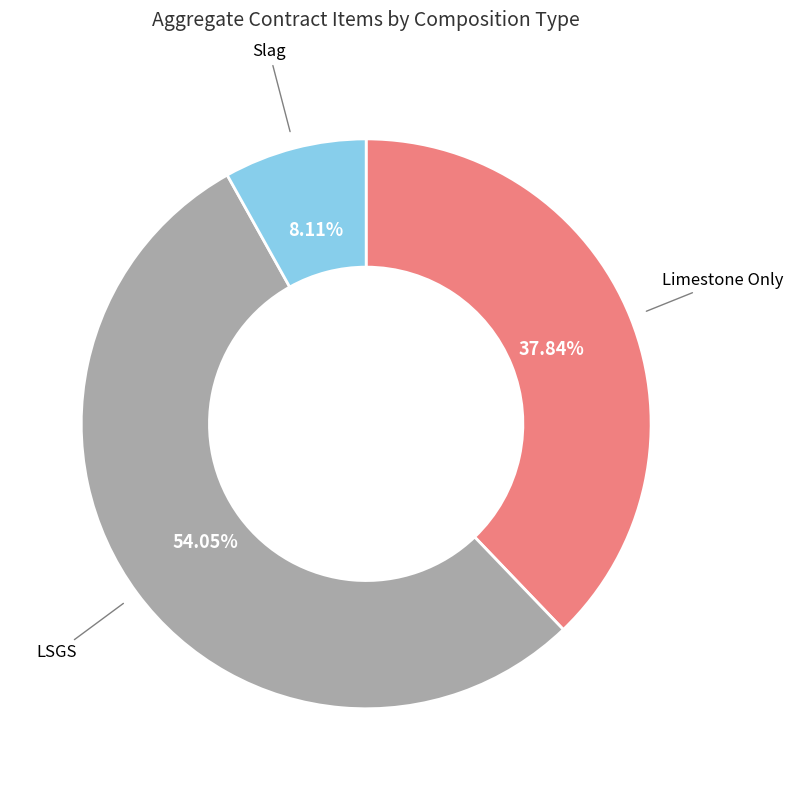

Count the number of slices in the pie.

3